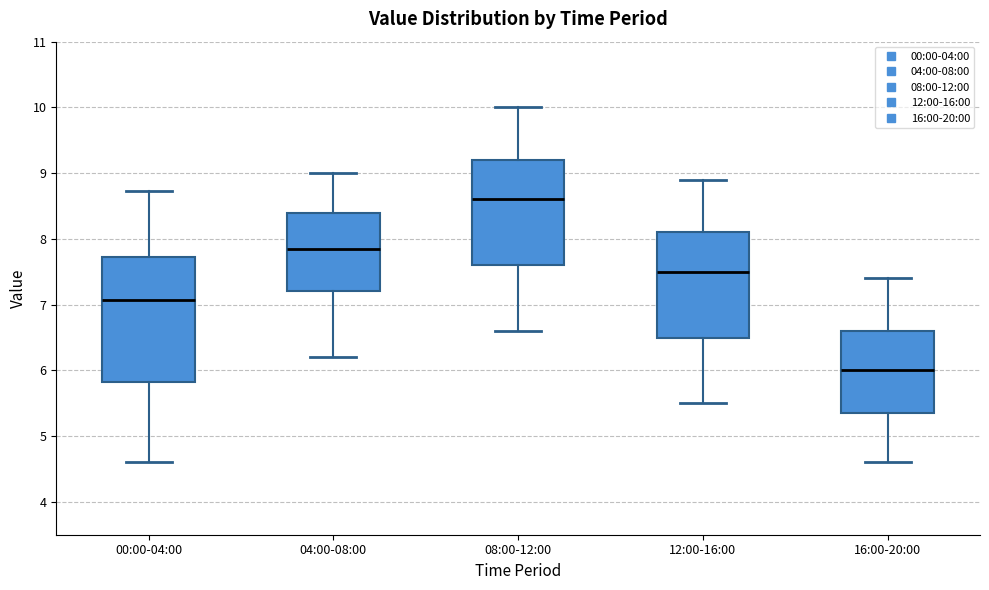

Reading left to right, read every box against the y-axis: the position of its median line, the range the box covers, and the ends of its whiskers. The values are not printed on the chart, so give them approximately, as read against the axis.

00:00-04:00: median 7.1, box 5.8 to 7.7, whiskers 4.6 to 8.7
04:00-08:00: median 7.9, box 7.2 to 8.4, whiskers 6.2 to 9.0
08:00-12:00: median 8.6, box 7.6 to 9.2, whiskers 6.6 to 10.0
12:00-16:00: median 7.5, box 6.5 to 8.1, whiskers 5.5 to 8.9
16:00-20:00: median 6.0, box 5.4 to 6.6, whiskers 4.6 to 7.4